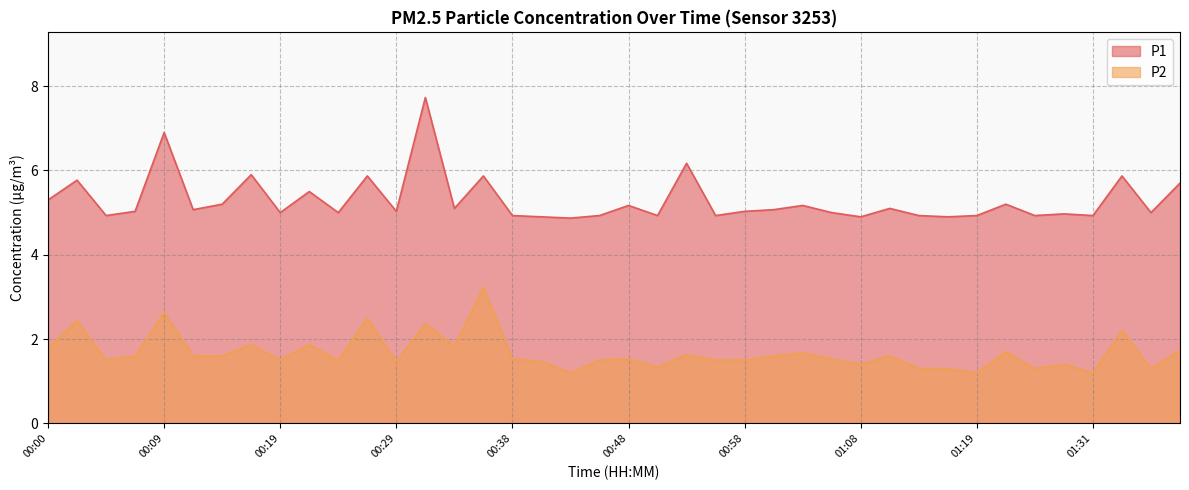

Does the chart have visible grid lines?

Yes